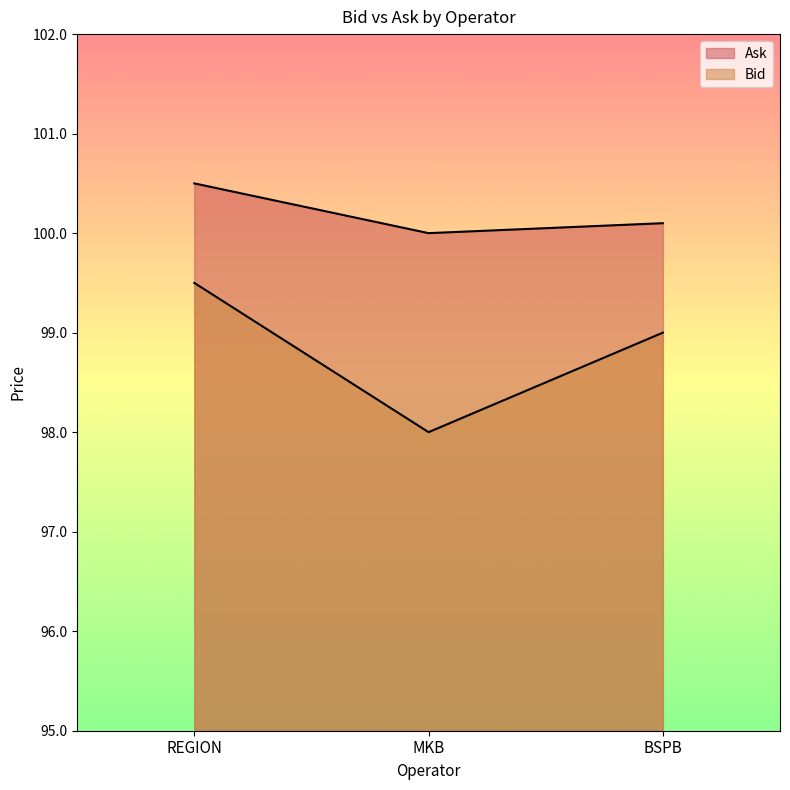

Does the chart display data point markers on the line(s)?

No